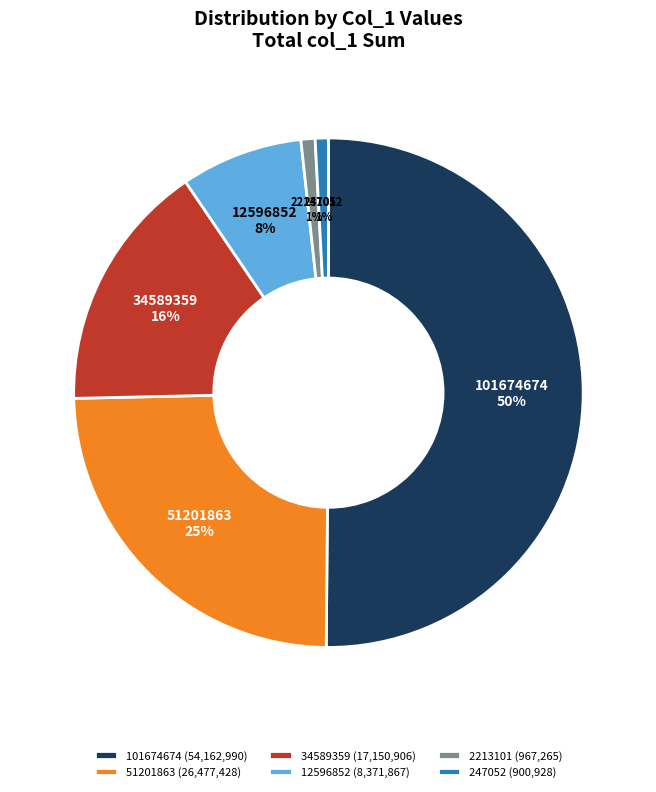

Between 101674674 and 51201863, which is larger?

101674674